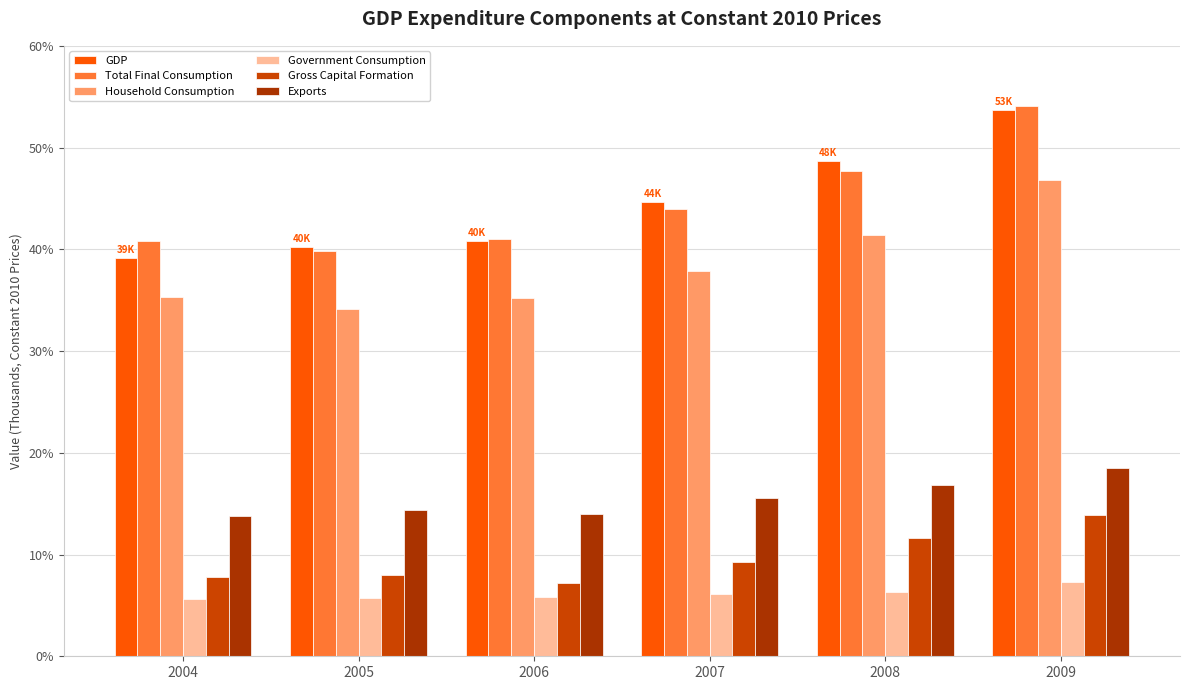

What is the value of the GDP bar at the 5th from the left?

48691.5